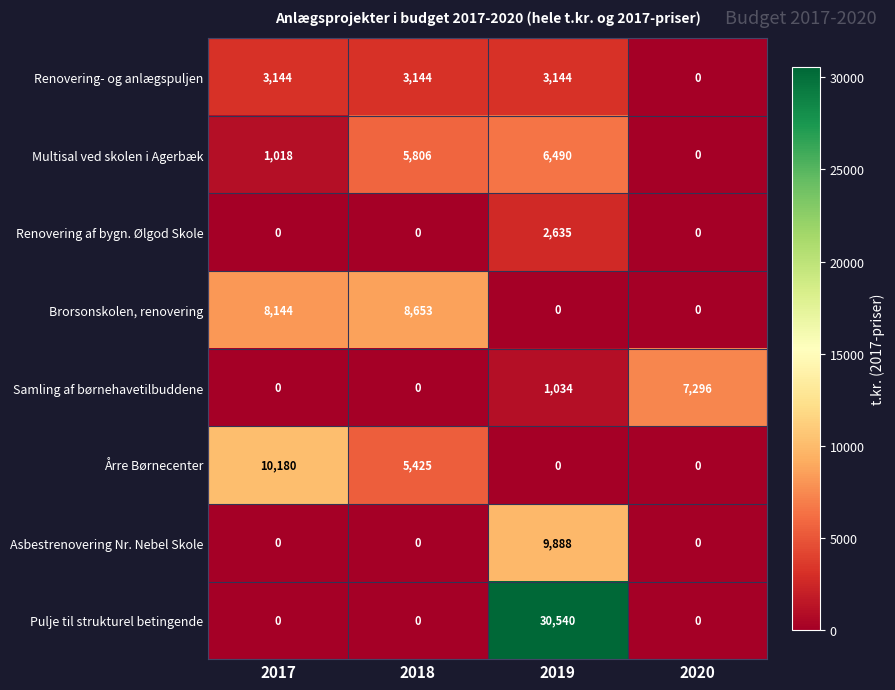

What is the difference between the maximum and minimum values in the Pulje til strukturel betingende series?

30540